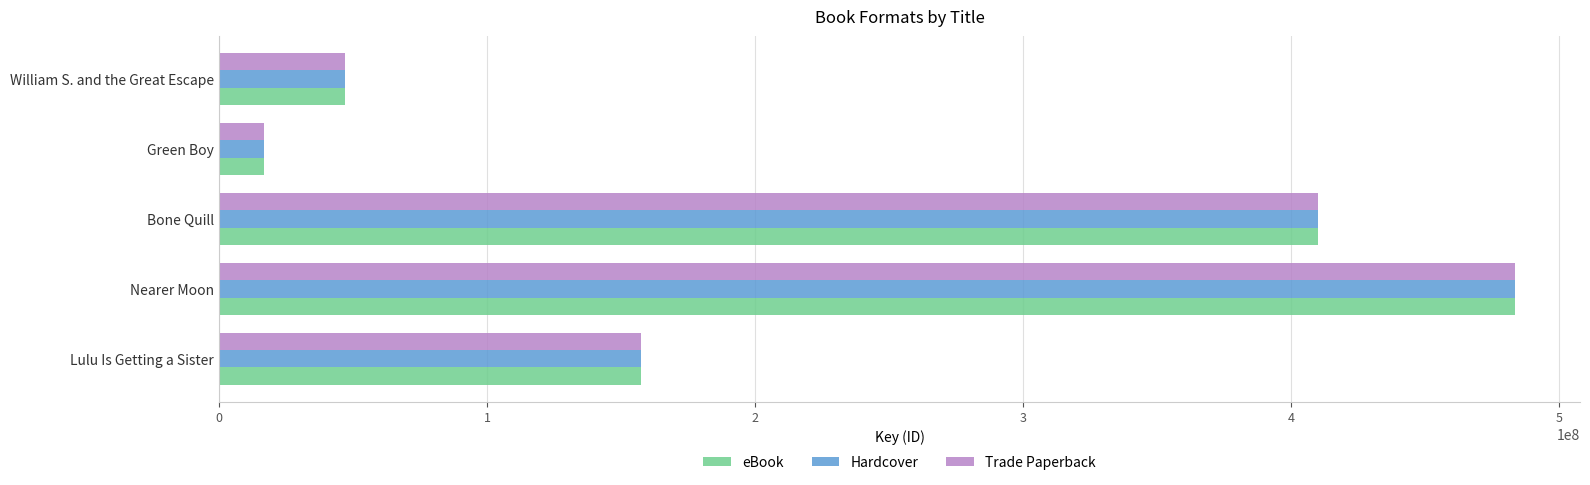

Is it true that Hardcover equals 483701792 at Nearer Moon?

True